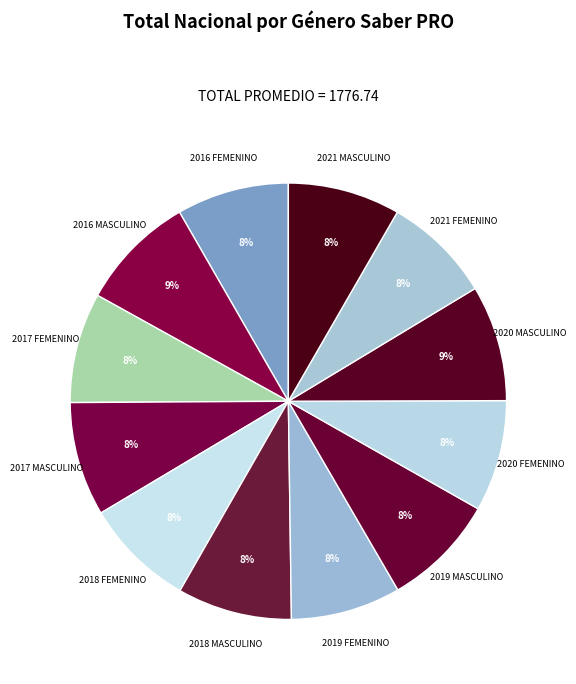

To the nearest percent, what is the average slice percentage?

8%